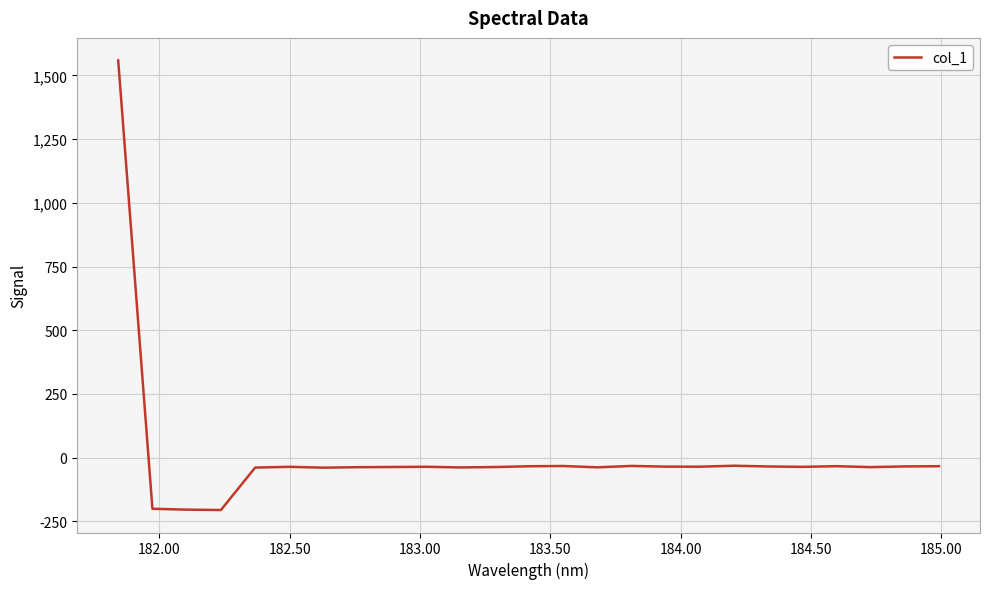

What is the difference between the maximum and minimum values?

1764.3